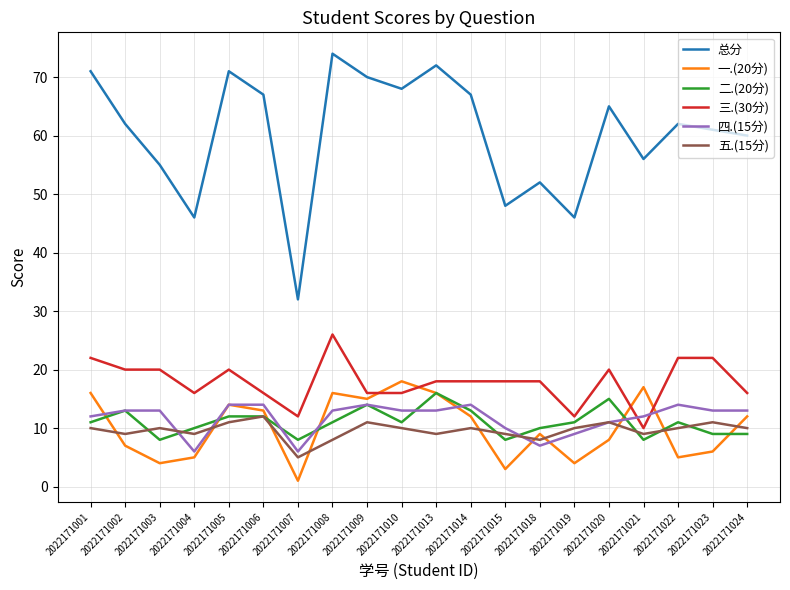

What is the sum of all 二.(20分) values?

220